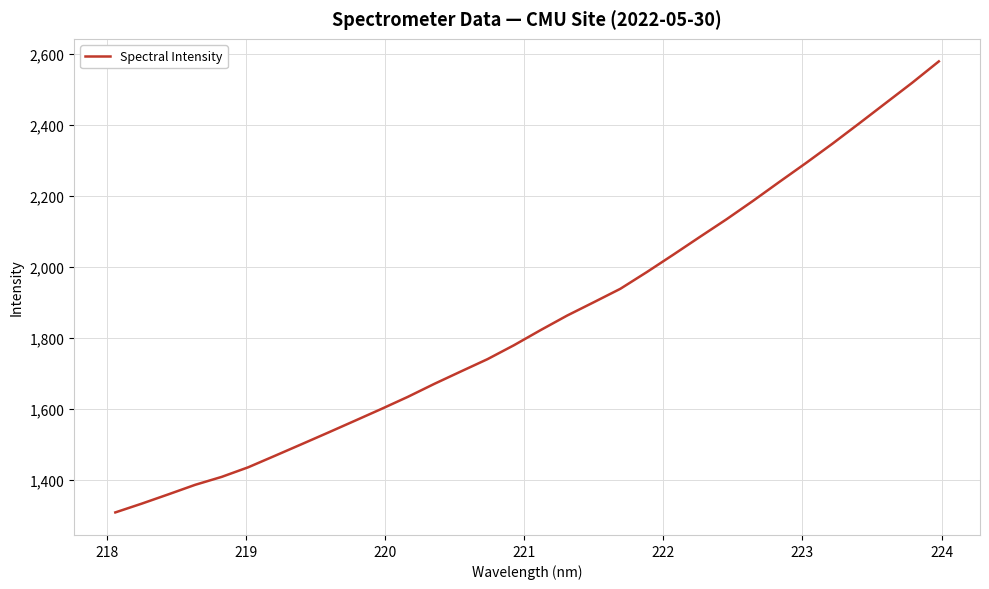

What is the difference between the maximum and minimum values?

1269.2